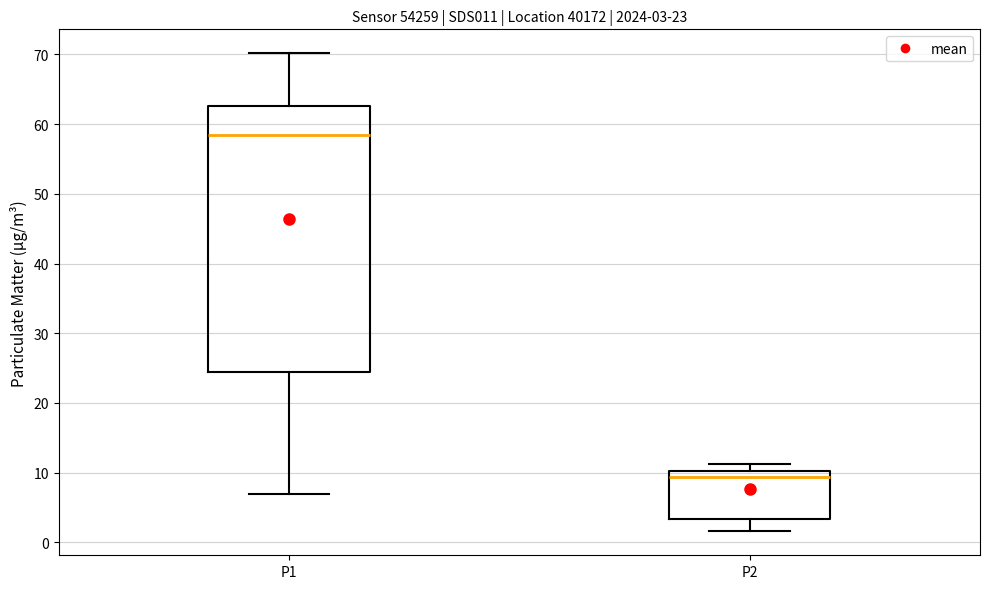

Which box's median line is the highest?

P1